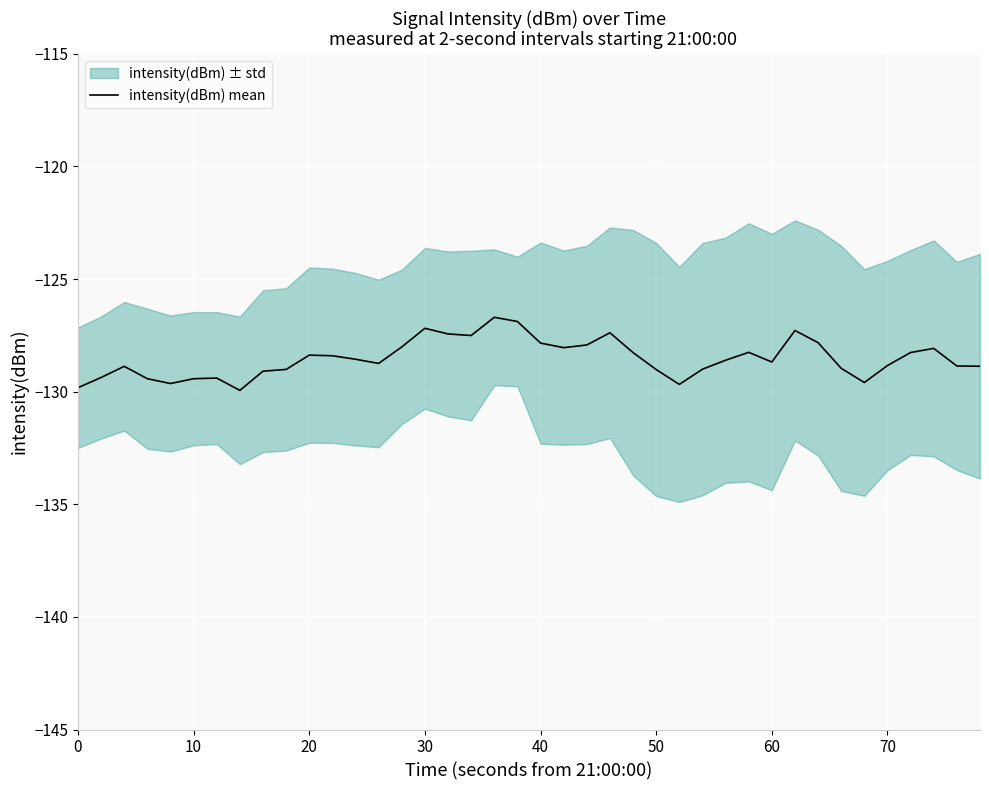

What is the maximum value for intensity(dBm) mean?

-126.7